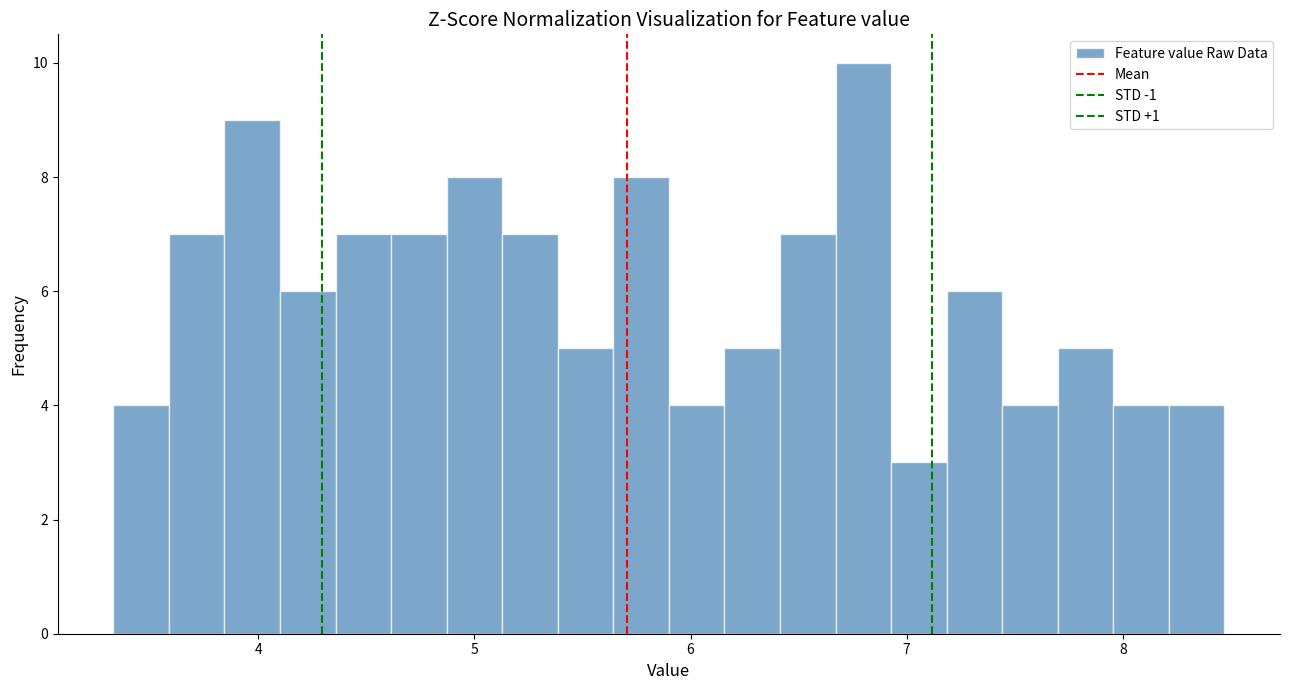

Around what value on the x-axis is the tallest bar? Give the approximate position of its centre, as read against the axis.

6.8